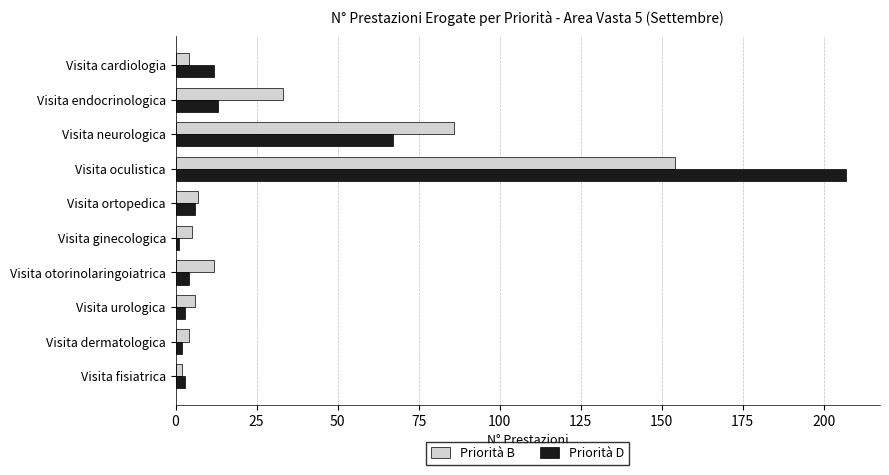

At which category is the sum across all series the highest?

Visita oculistica